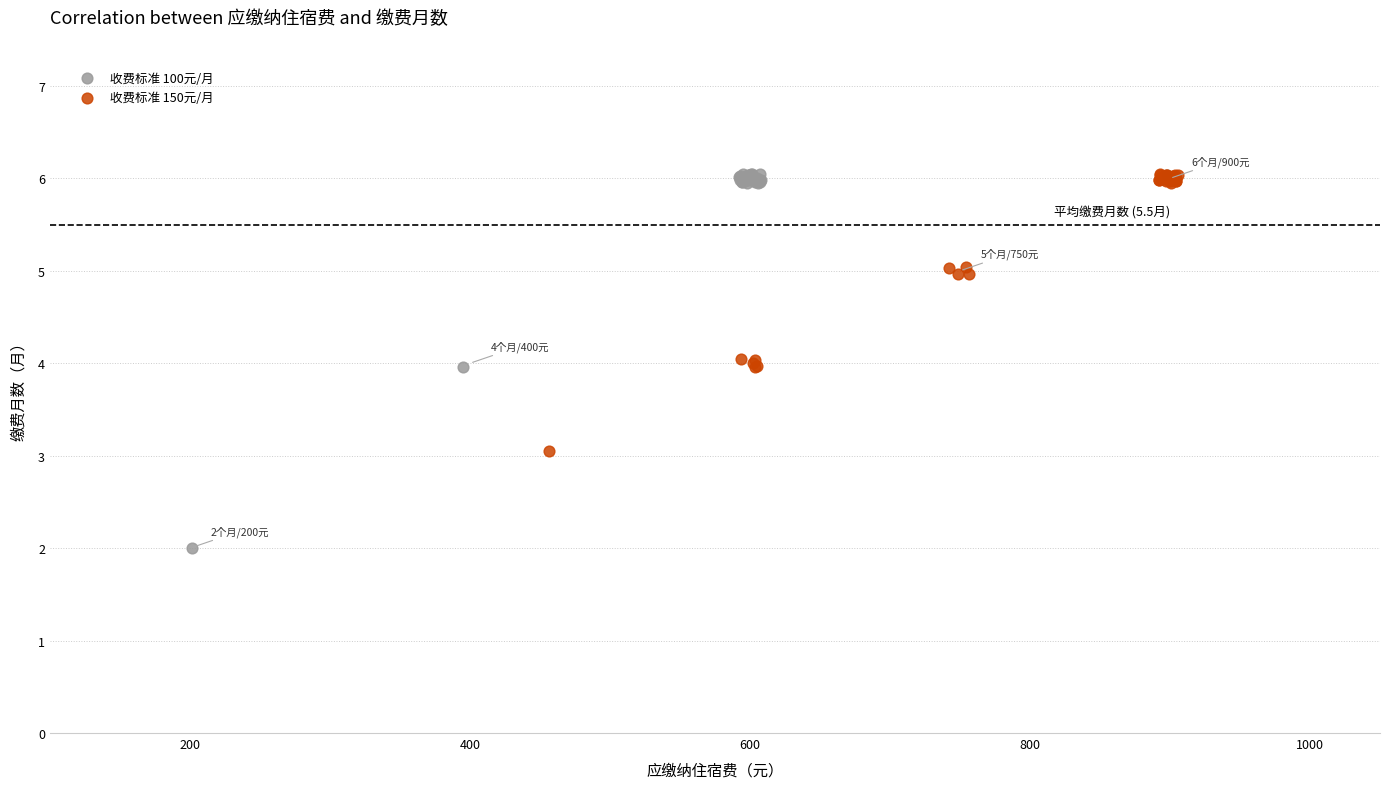

Which series has the widest spread of Y values?

收费标准 100元/月